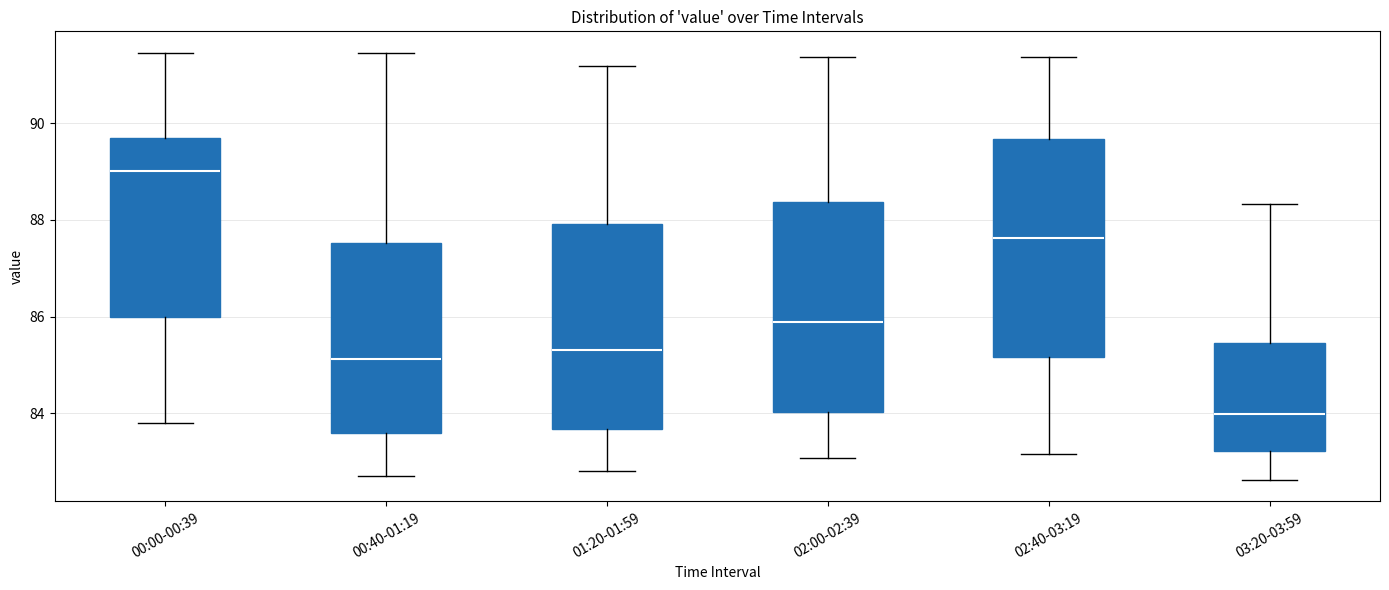

Where does the upper whisker of the box for 00:00-00:39 end on the y-axis? The values are not printed on the chart, so give them approximately, as read against the axis.

91.4